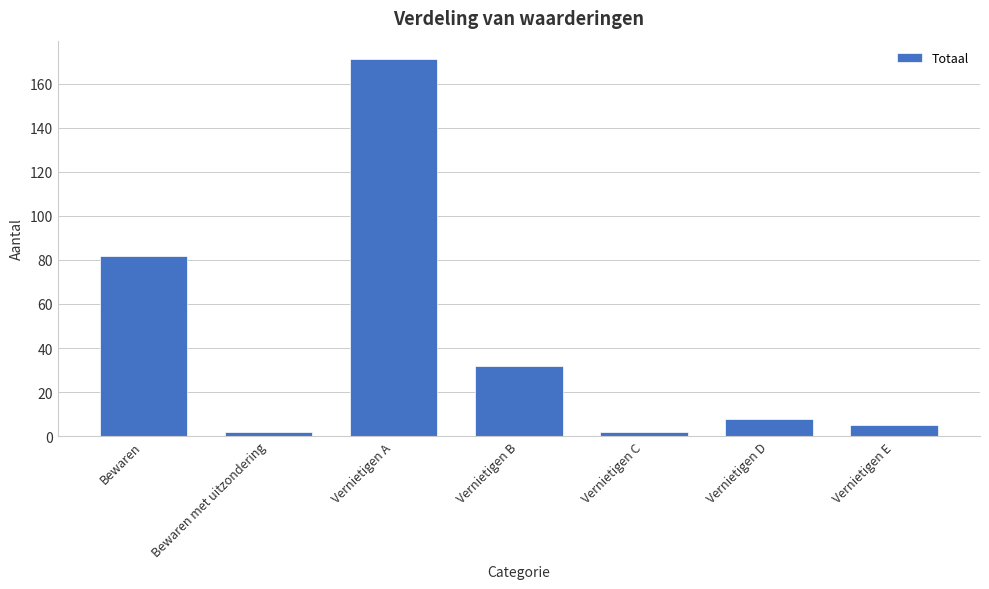

Reading left to right, transcribe all the data shown in this chart.

Bewaren=82	Bewaren met uitzondering=2	Vernietigen A=171	Vernietigen B=32	Vernietigen C=2	Vernietigen D=8	Vernietigen E=5